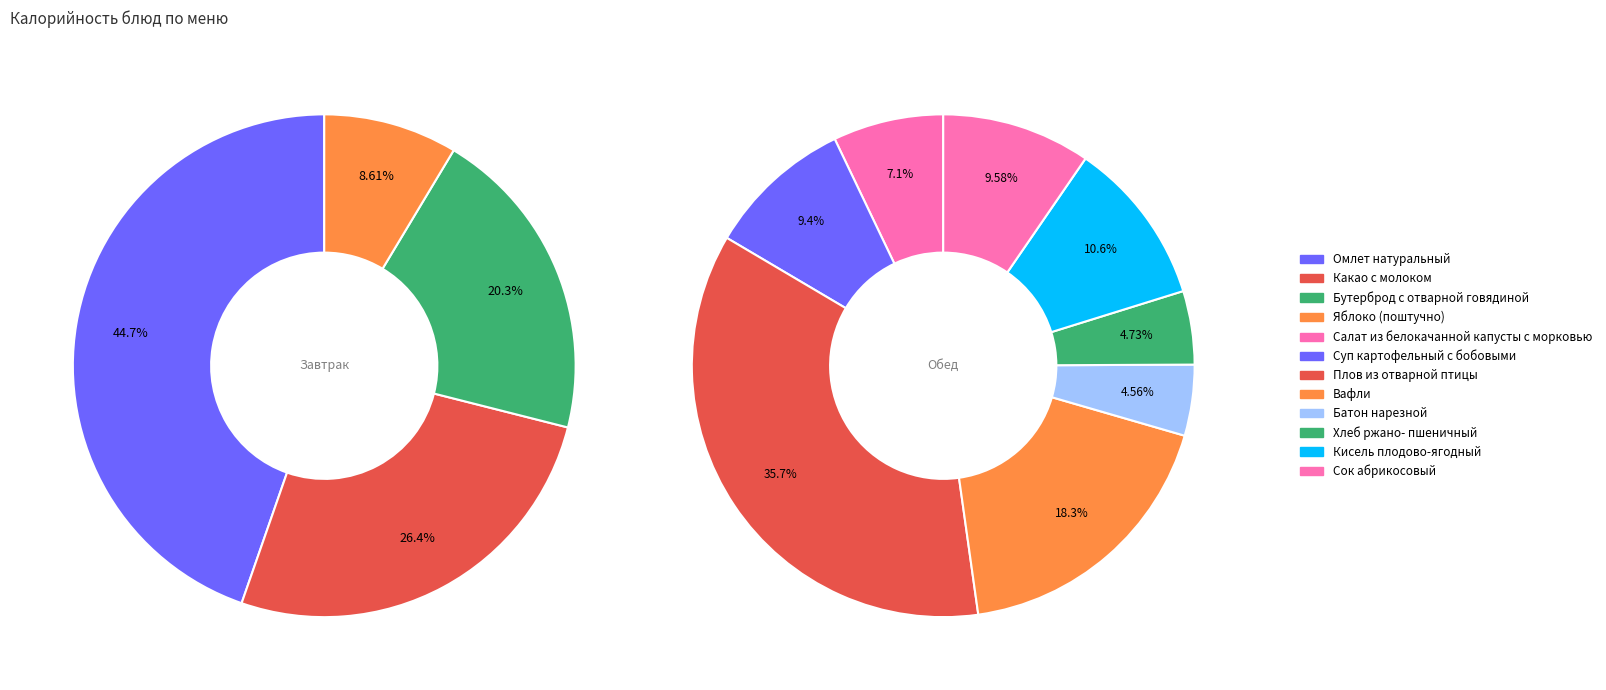

Between Салат из белокачанной капусты с морковью and Сок абрикосовый, which is larger?

Сок абрикосовый